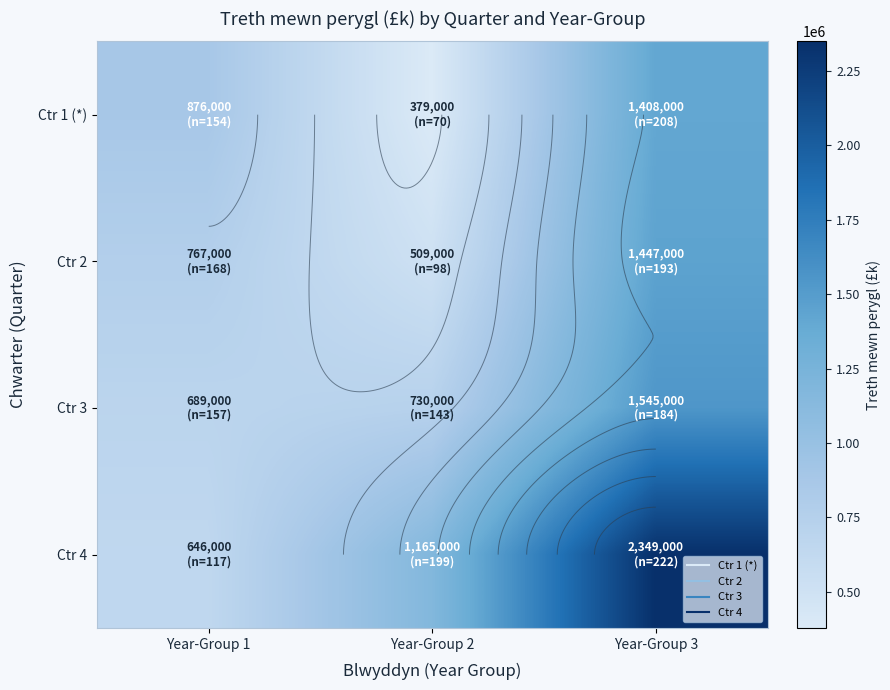

What is the sum of all Ctr 4 values?

4160000